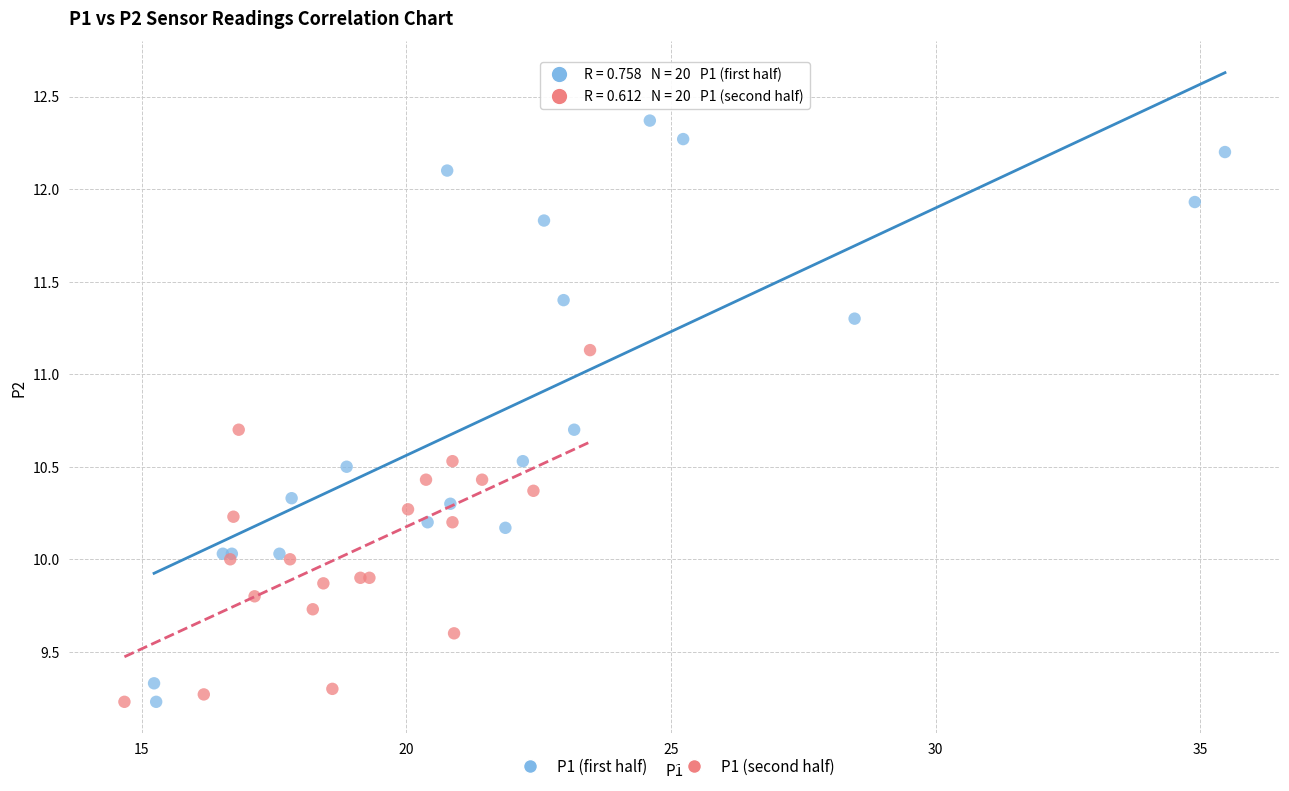

Which series has the widest spread of Y values?

P1 (first half)